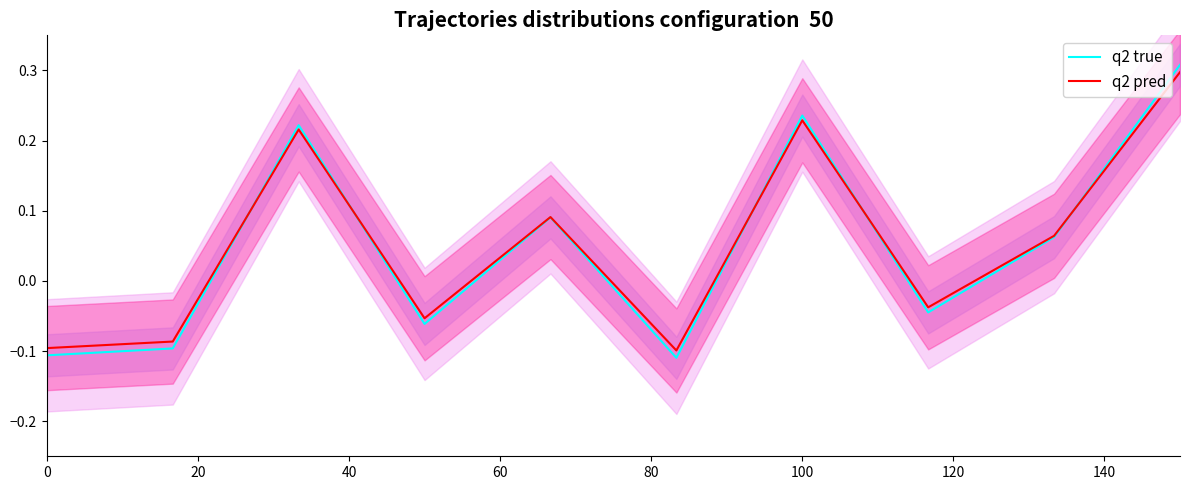

How many interior local valleys does the q2 pred series have?

3